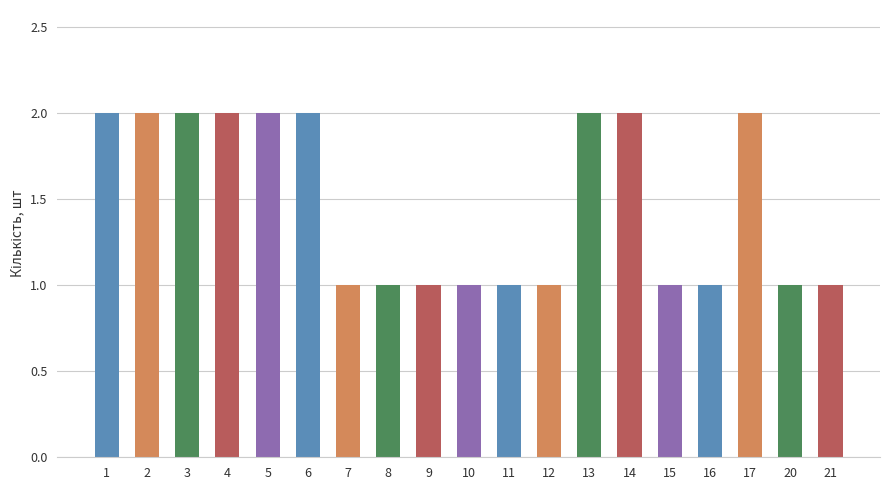

Is it true that the value at 15 is 0?

False